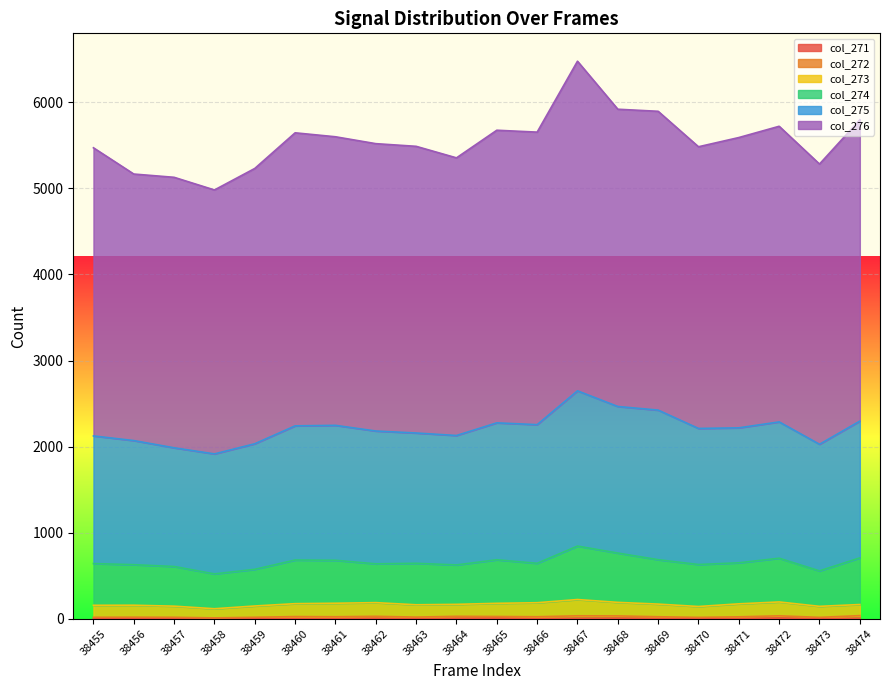

Which series has the largest range (max minus min)?

col_276